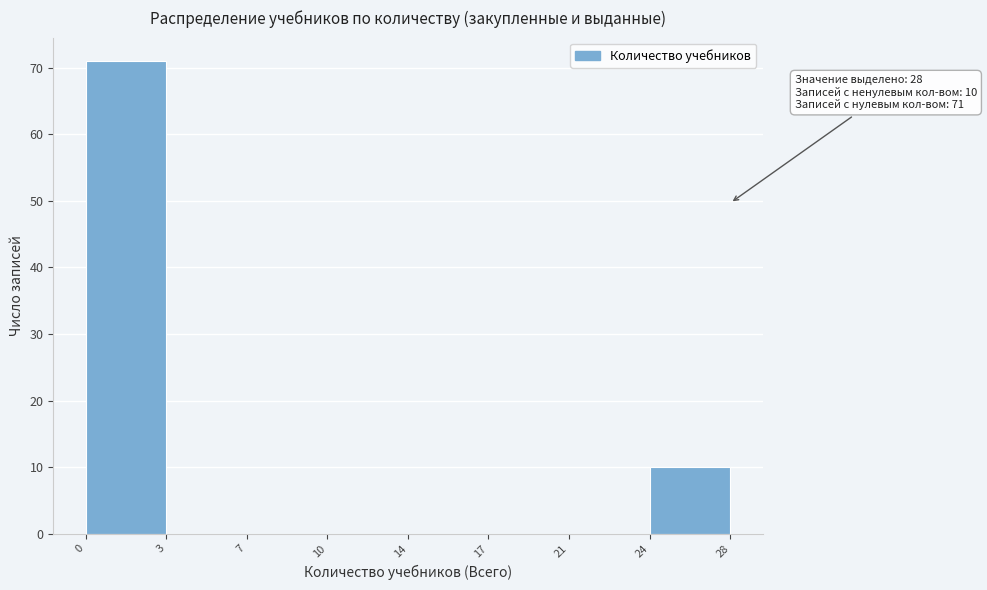

Reading left to right, what are all the values shown in this chart?

0=71	3=0	7=0	10=0	14=0	17=0	21=0	24=10